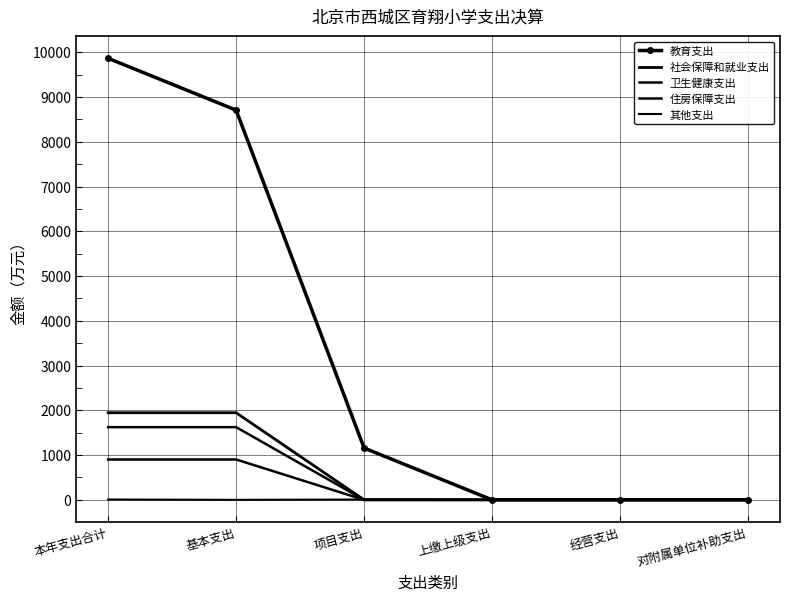

How many 其他支出 values are between 0 and 7?

6